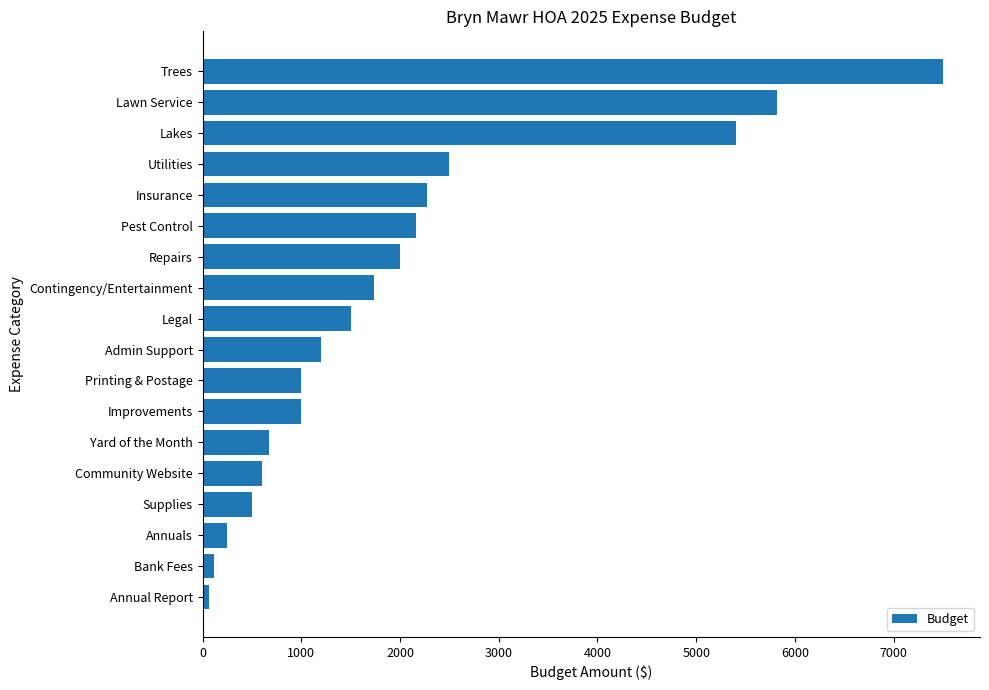

What is the greatest value displayed?

7500.0